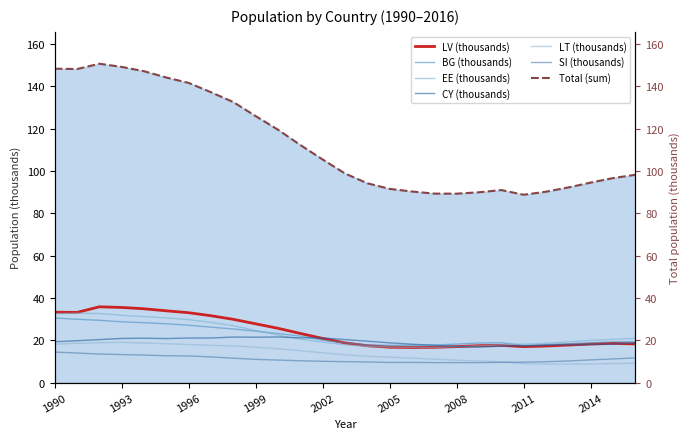

Between 2012 and 1997, which is larger?

1997